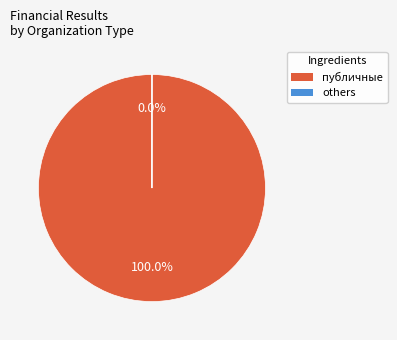

Is there any slice that represents more than half of the pie?

Yes